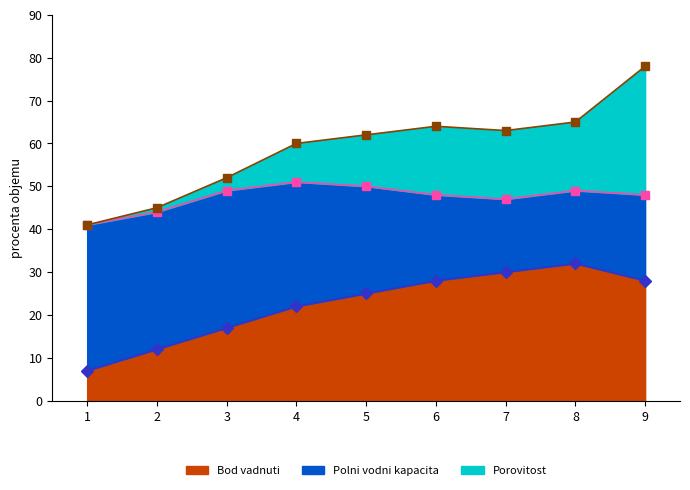

Reading left to right, transcribe all the data shown in this chart.

Bod vadnuti: 1=7	2=12	3=17	4=22	5=25	6=28	7=30	8=32	9=28
Polni vodni kapacita: 1=41	2=44	3=49	4=51	5=50	6=48	7=47	8=49	9=48
Porovitost: 1=41	2=45	3=52	4=60	5=62	6=64	7=63	8=65	9=78